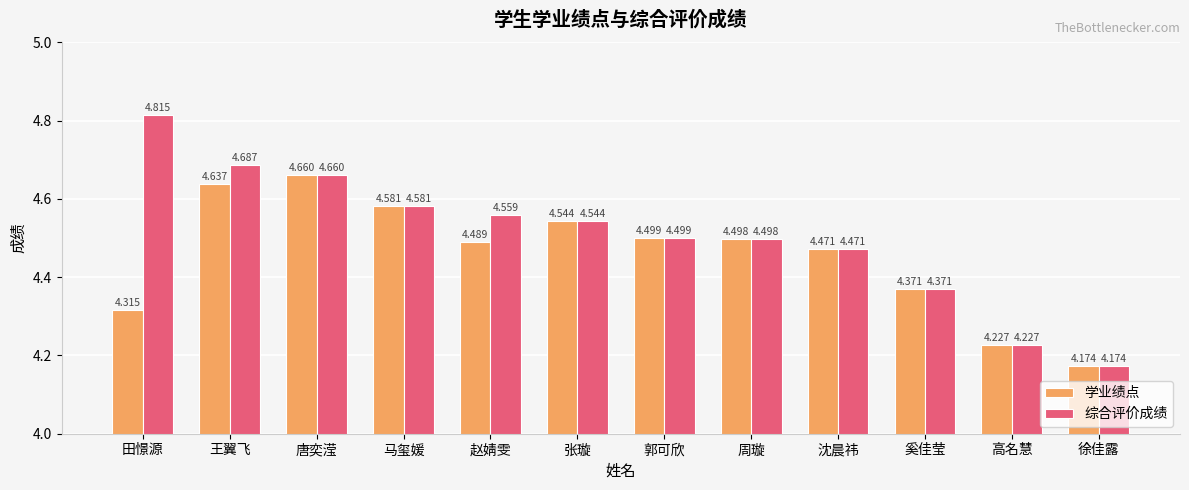

Rank the series by their maximum value, from highest to lowest.

综合评价成绩, 学业绩点